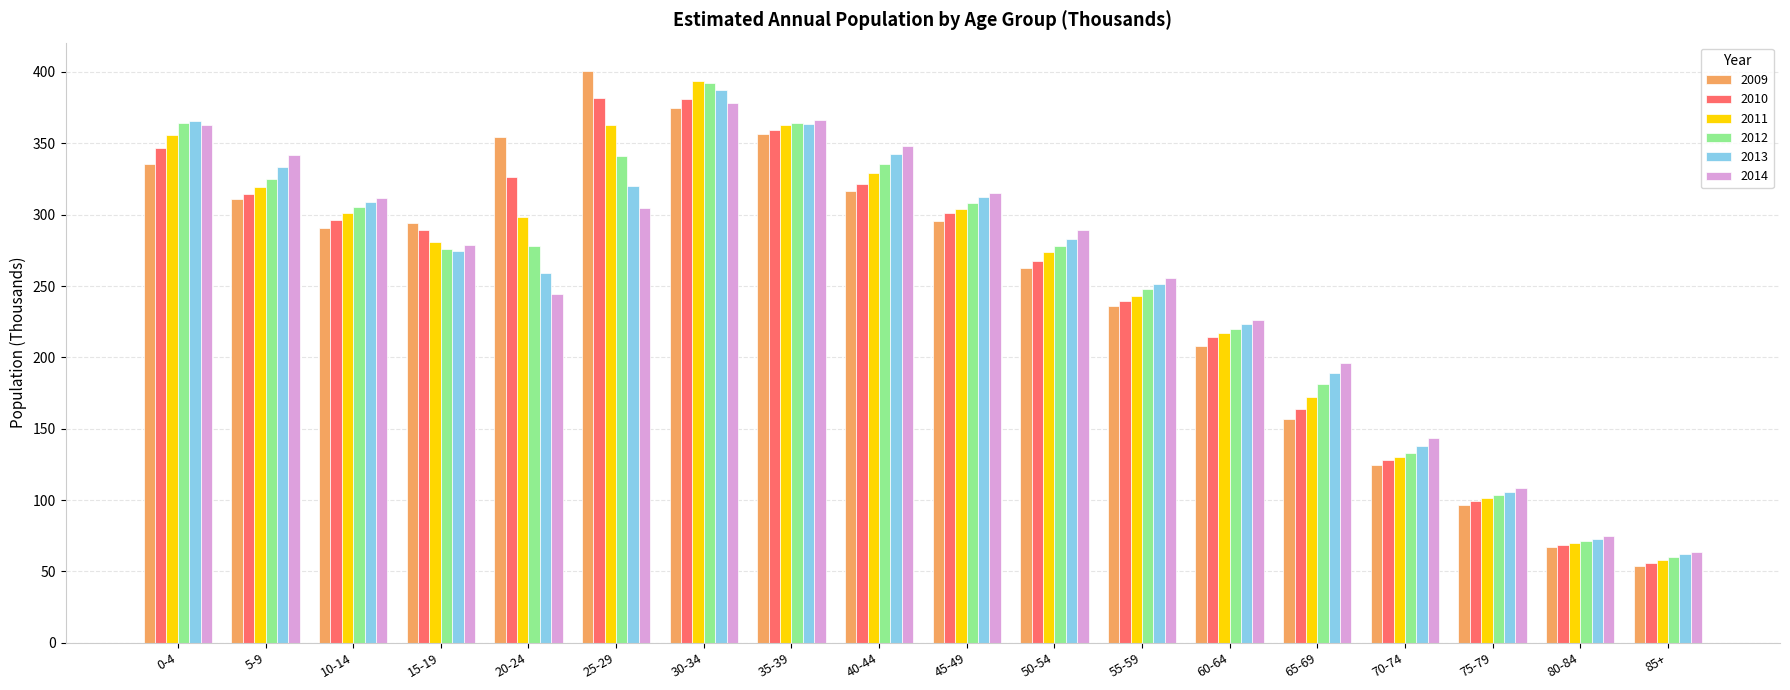

What is the maximum value for 2011?

393.4